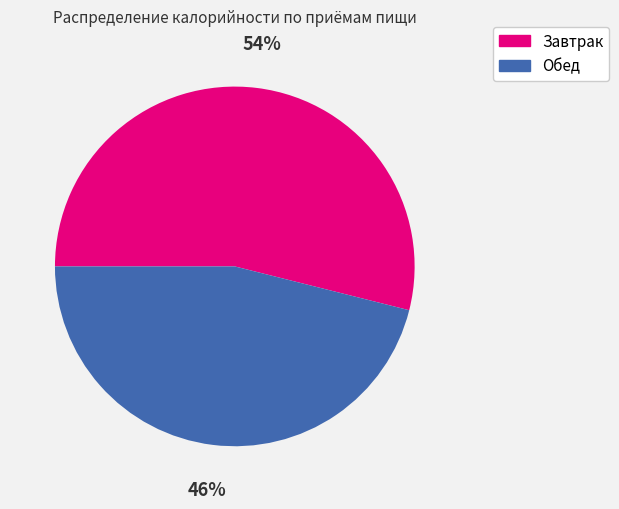

Is it true that Завтрак is 54% of the pie?

True